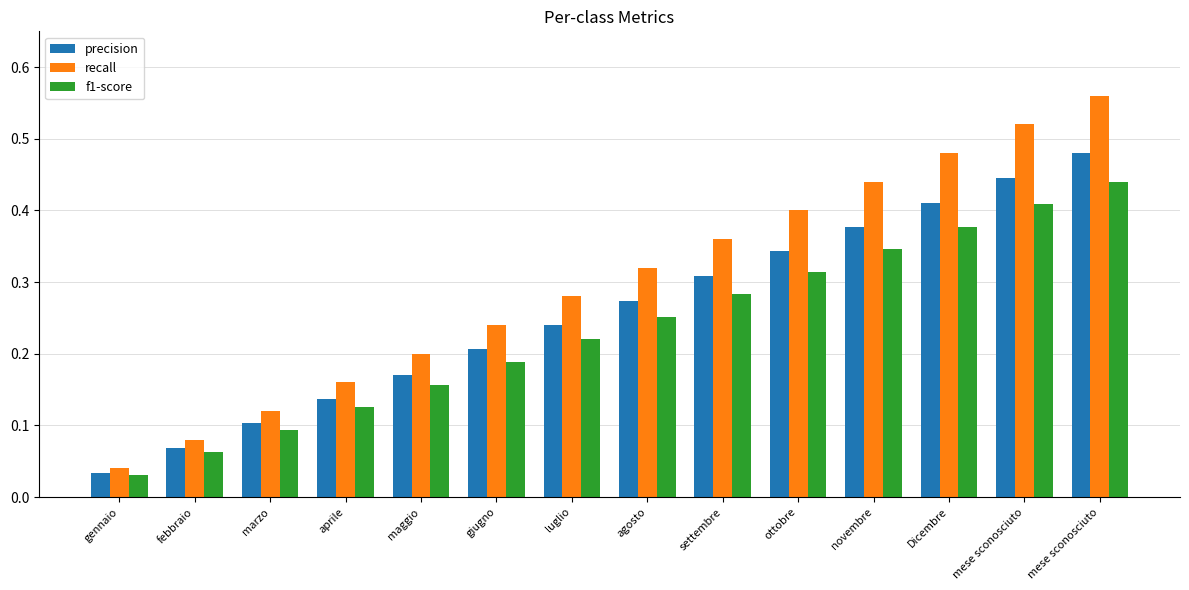

What are all the series names shown in the legend?

precision, recall, f1-score